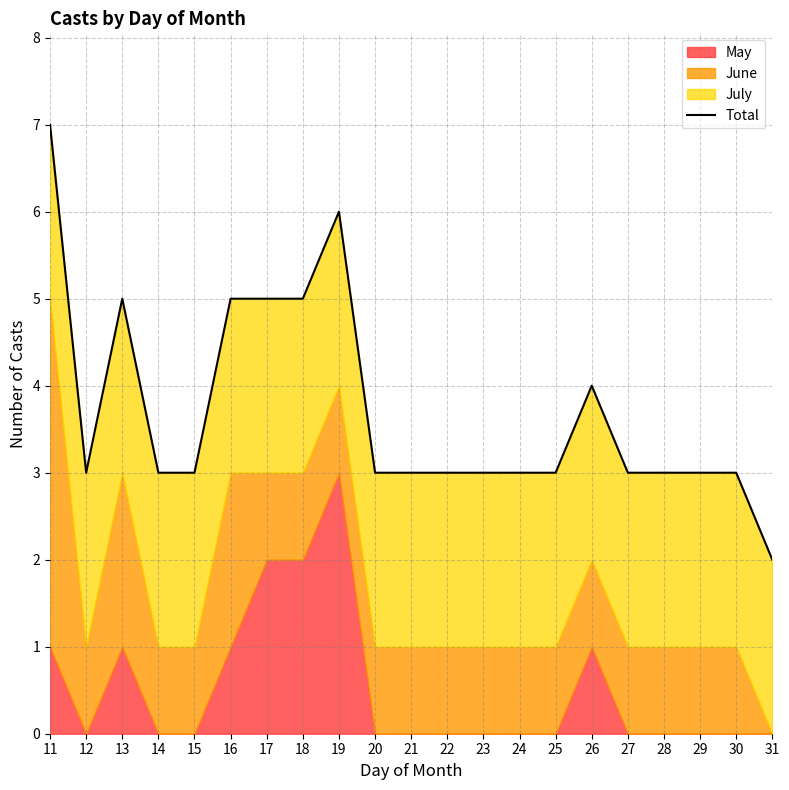

Which has a higher value, 13 or 20?

13